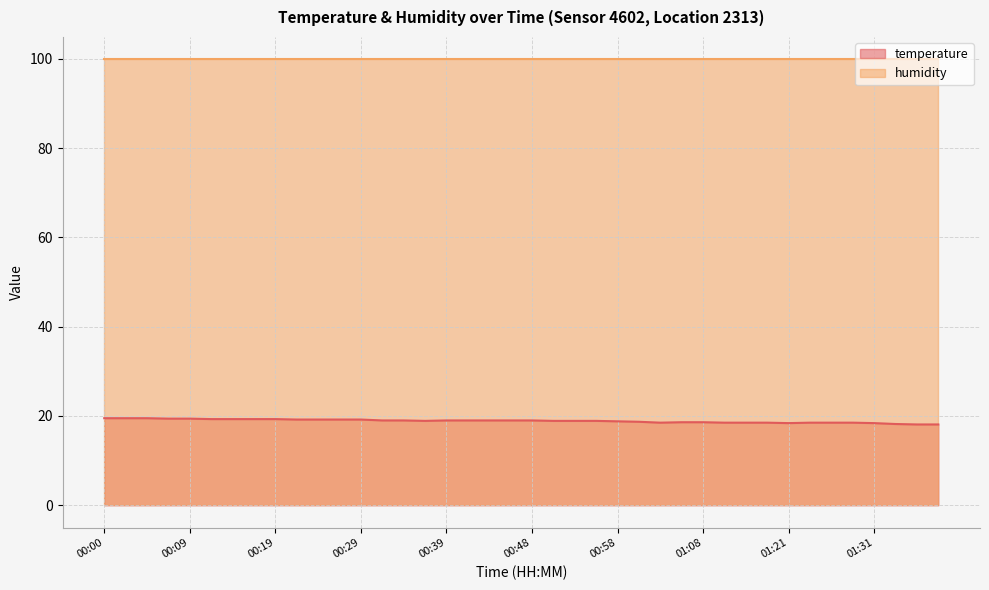

What is the ratio of the value at 01:36 to the value at 01:05?

1.0